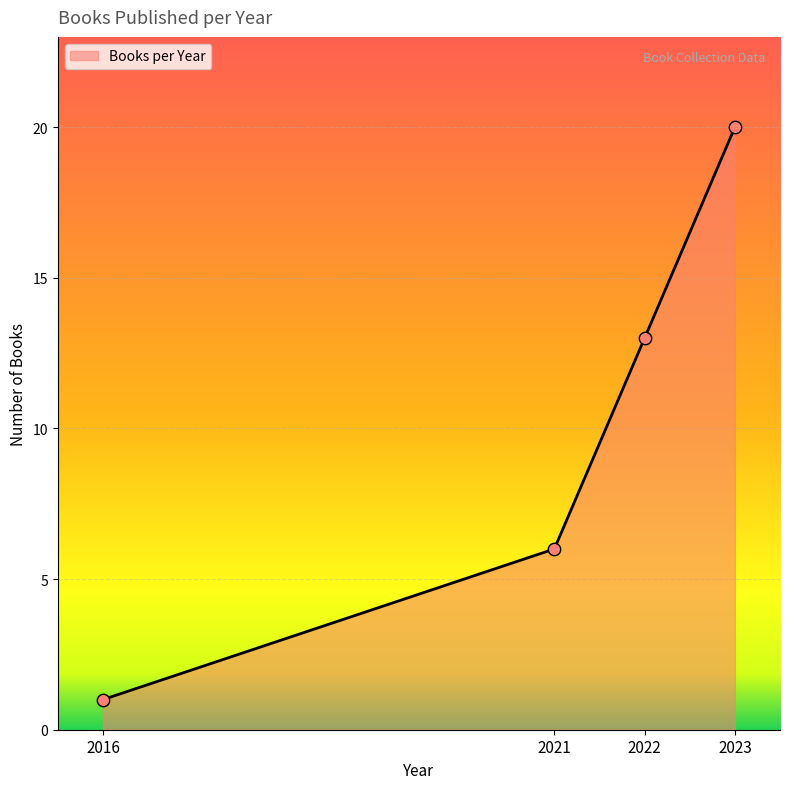

Which has a higher value, 2023 or 2022?

2023